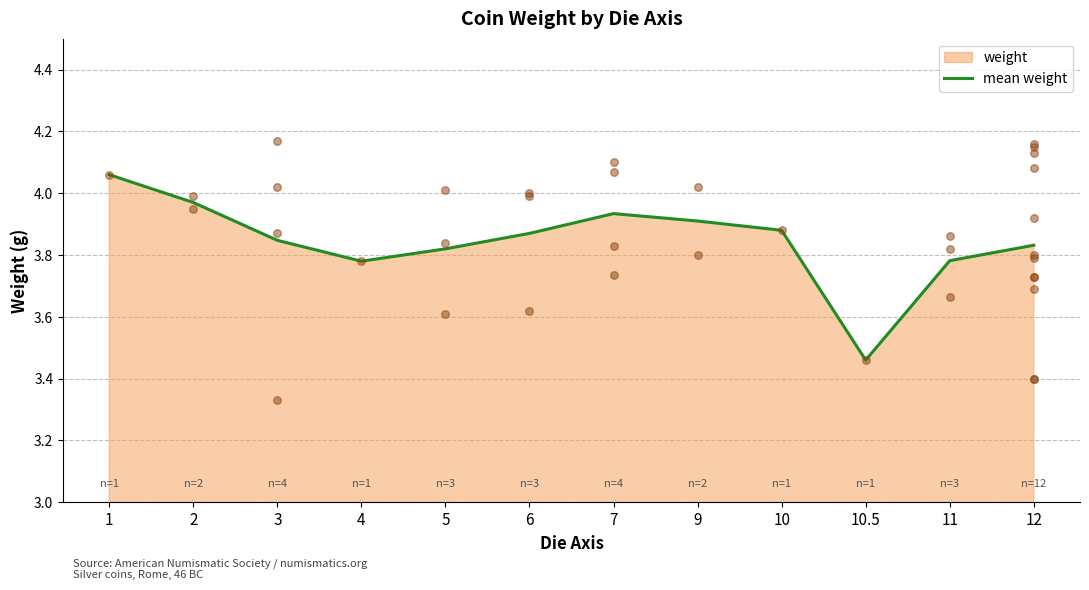

Between 9 and 5, which is larger?

9